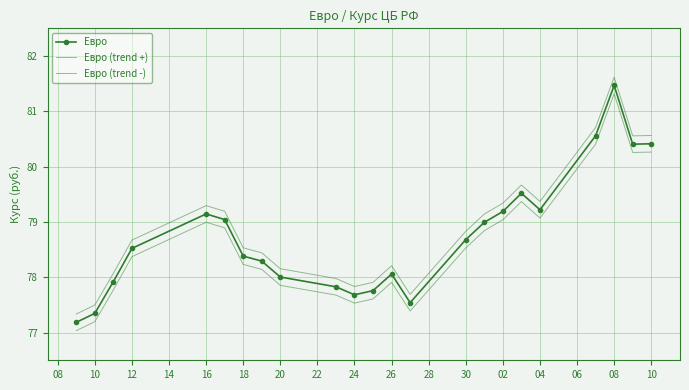

How many distinct data groups are displayed?

3